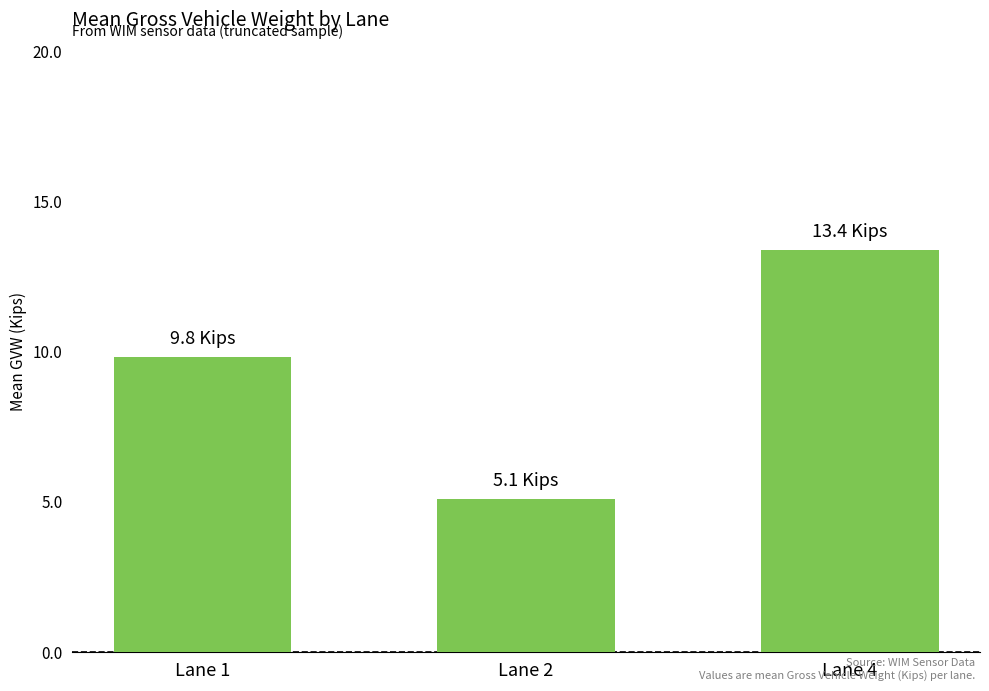

What is the change in value from Lane 1 to Lane 2?

-4.7